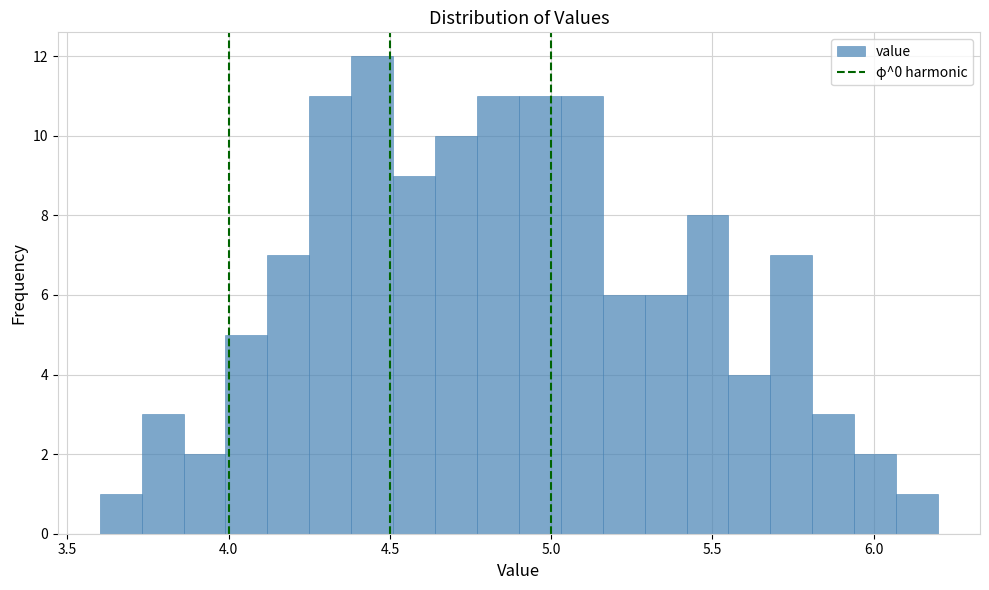

Around what value on the x-axis is the tallest bar? Give the approximate position of its centre, as read against the axis.

4.45